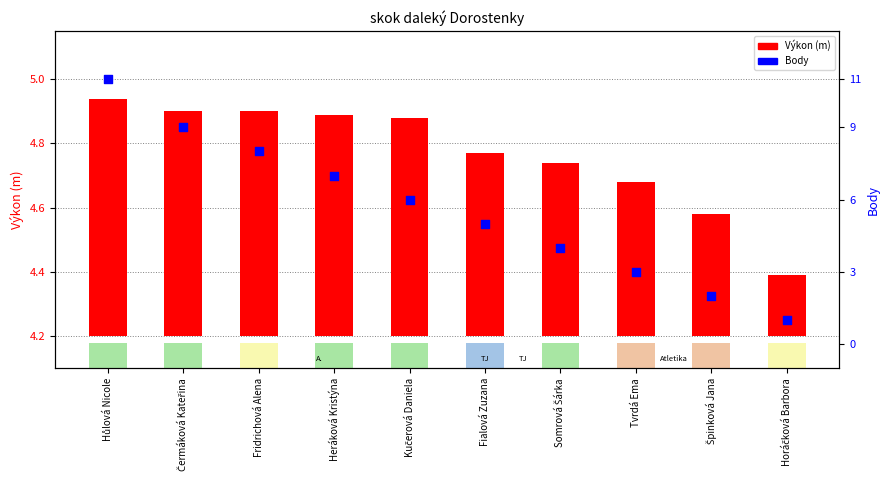

Which series contains the lowest Y value?

Výkon (m)